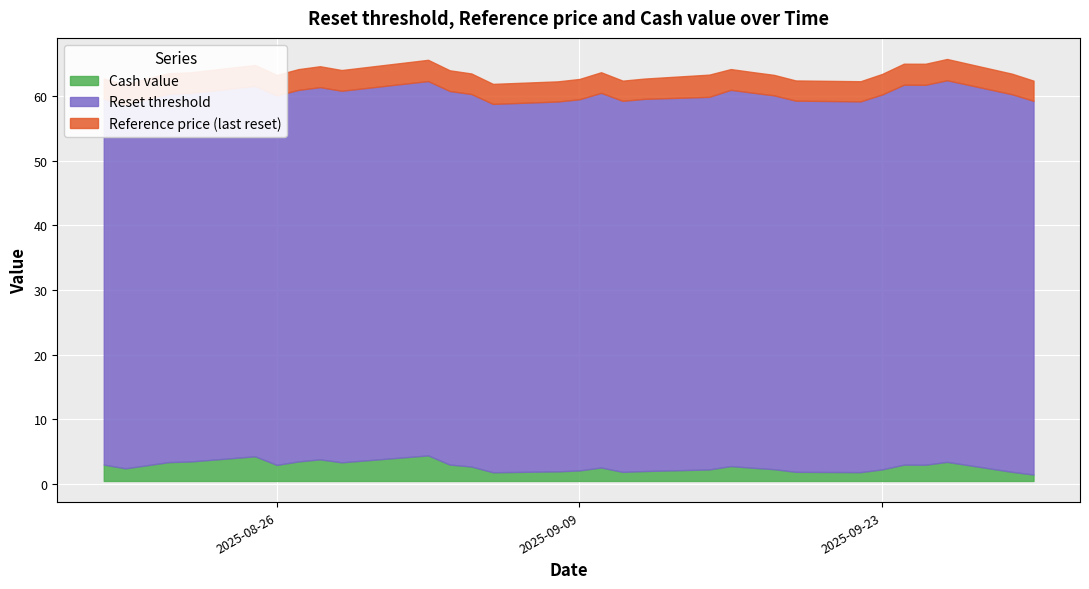

True or false: Cash value and Reset threshold intersect in this chart.

False